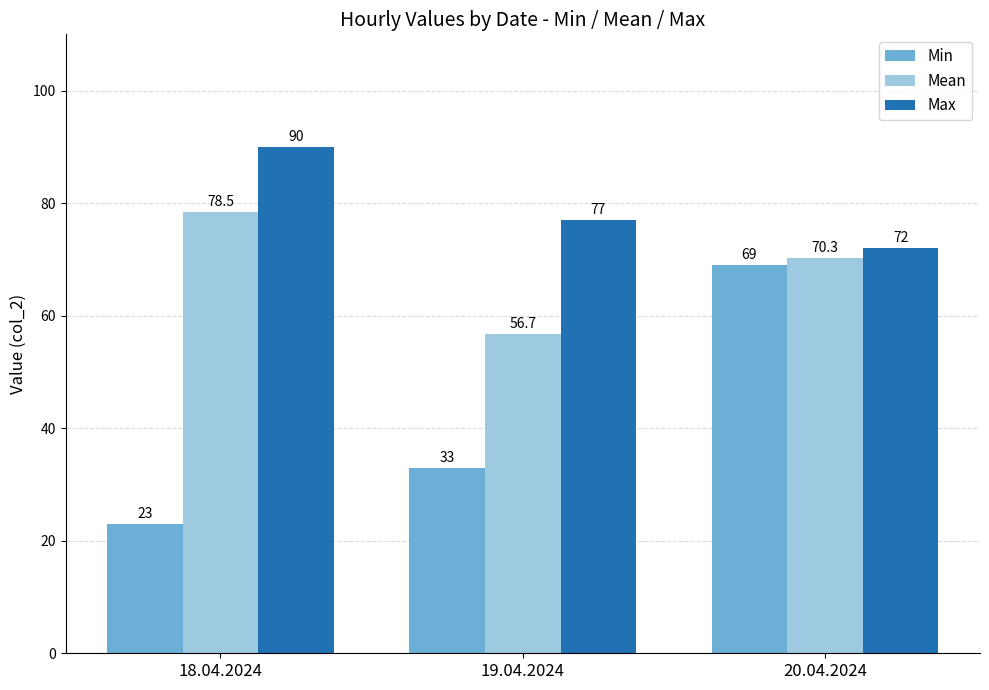

Reading left to right, transcribe all the data shown in this chart.

Min: 18.04.2024=23.0	19.04.2024=33.0	20.04.2024=69.0
Mean: 18.04.2024=78.5	19.04.2024=56.7	20.04.2024=70.3
Max: 18.04.2024=90.0	19.04.2024=77.0	20.04.2024=72.0